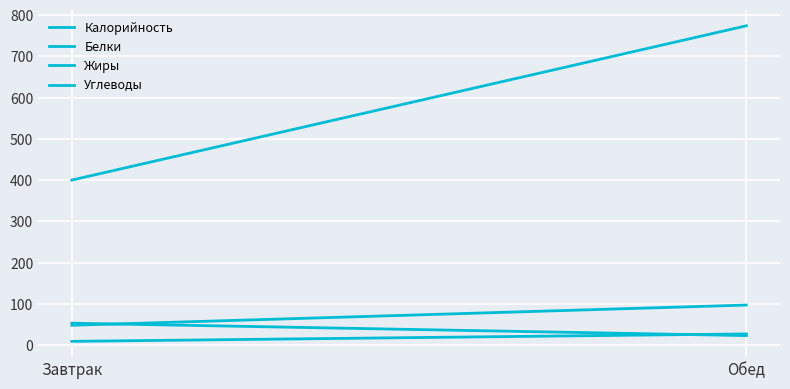

What is the value of the Калорийность point at the 2nd from the left?

774